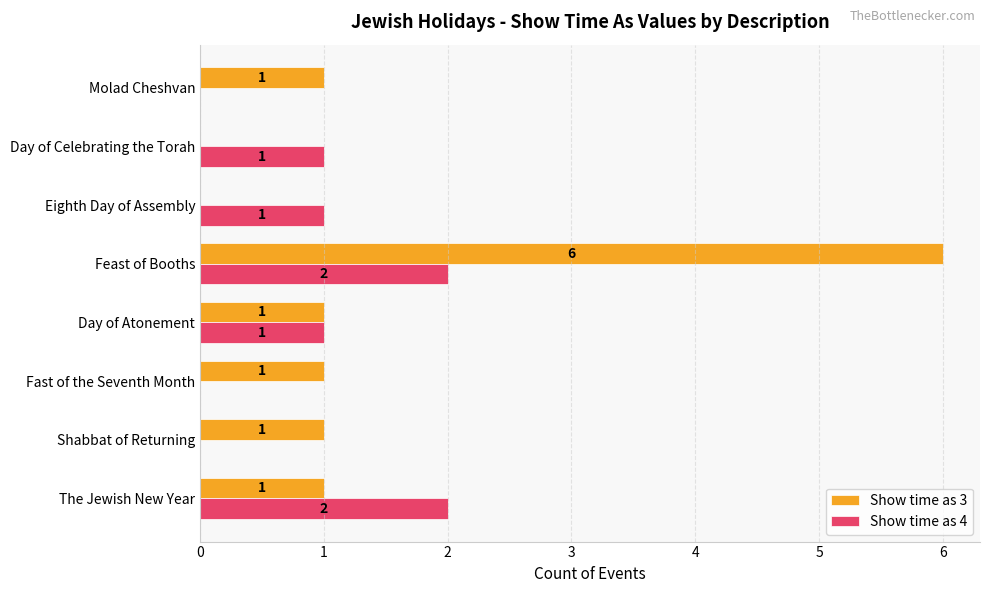

The value of Show time as 3 at Shabbat of Returning is 1. True or false?

True